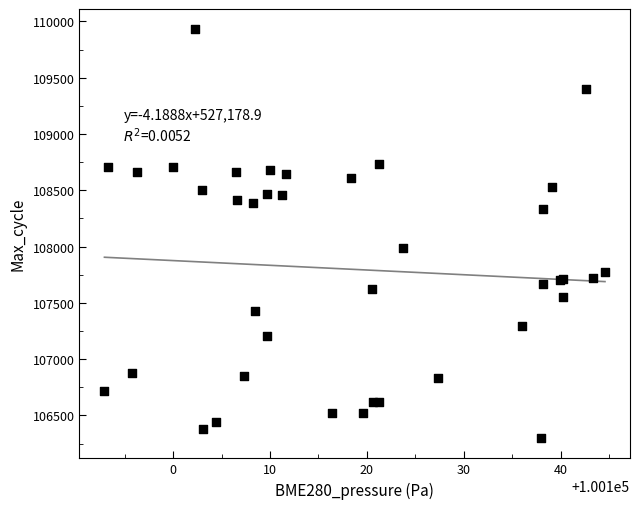

What Y value in the scatter plot is closest to 108114?

107991